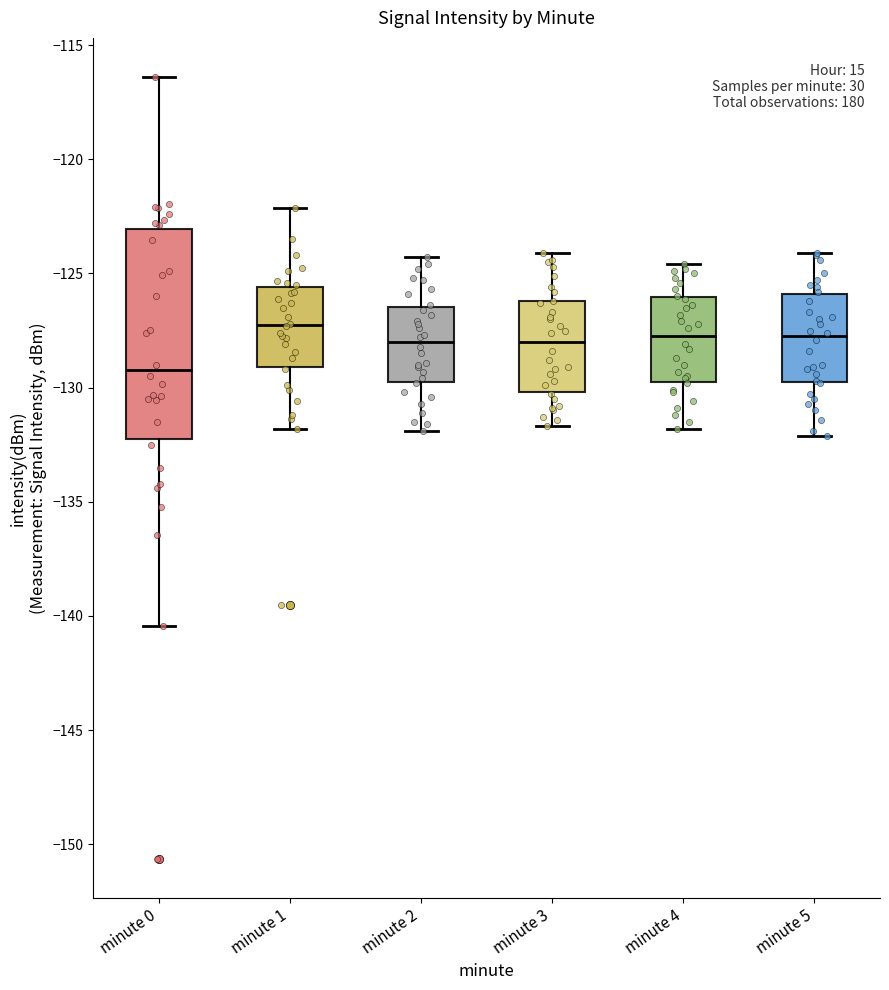

Which box has the lowest median line?

minute 0